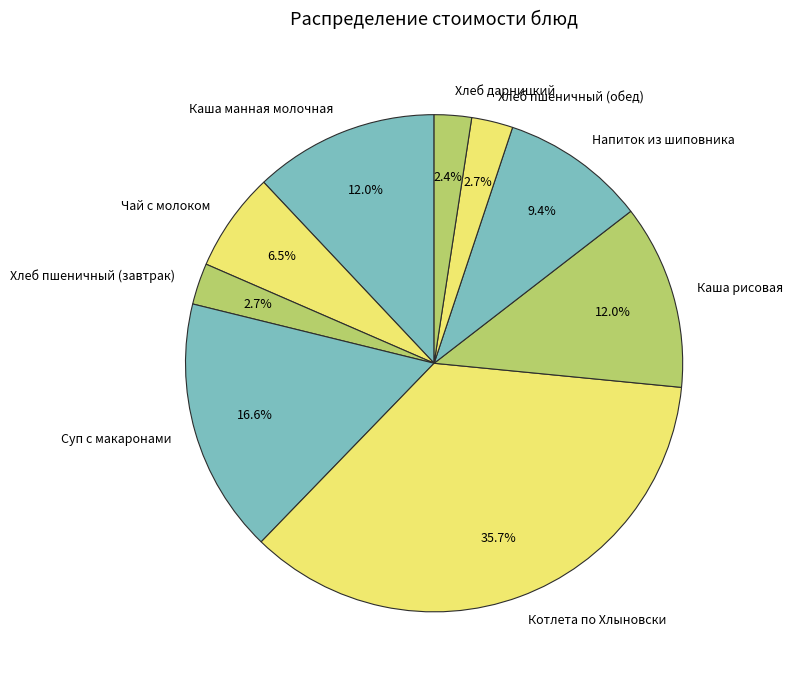

What percentage is the Хлеб дарницкий slice, to the nearest percent?

2%